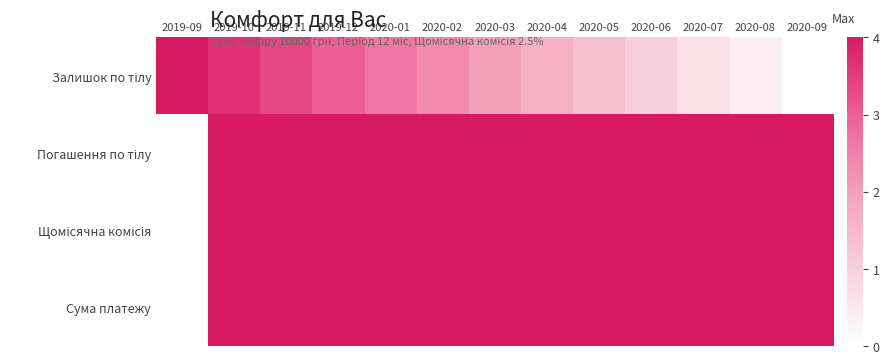

Which series has the widest spread of values?

Залишок по тілу